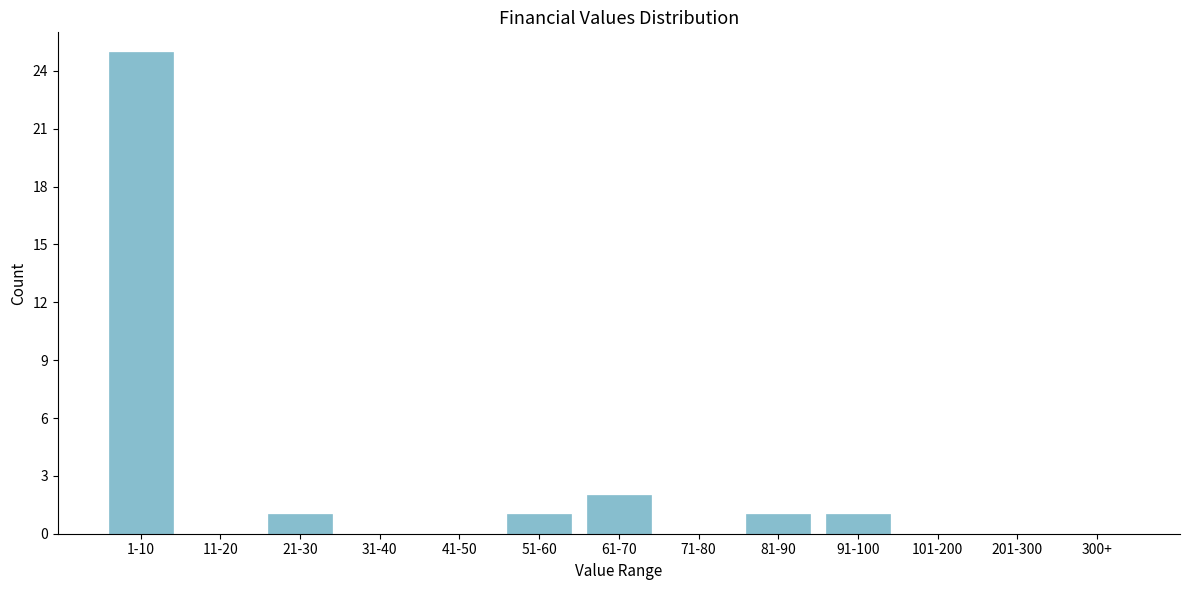

Reading right to left, what are all the values shown in this chart?

300+=0	201-300=0	101-200=0	91-100=1	81-90=1	71-80=0	61-70=2	51-60=1	41-50=0	31-40=0	21-30=1	11-20=0	1-10=25